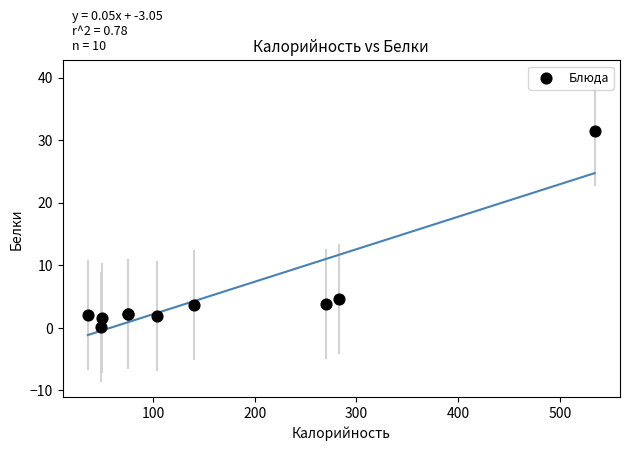

What Y value in the scatter plot is closest to 15?

4.6